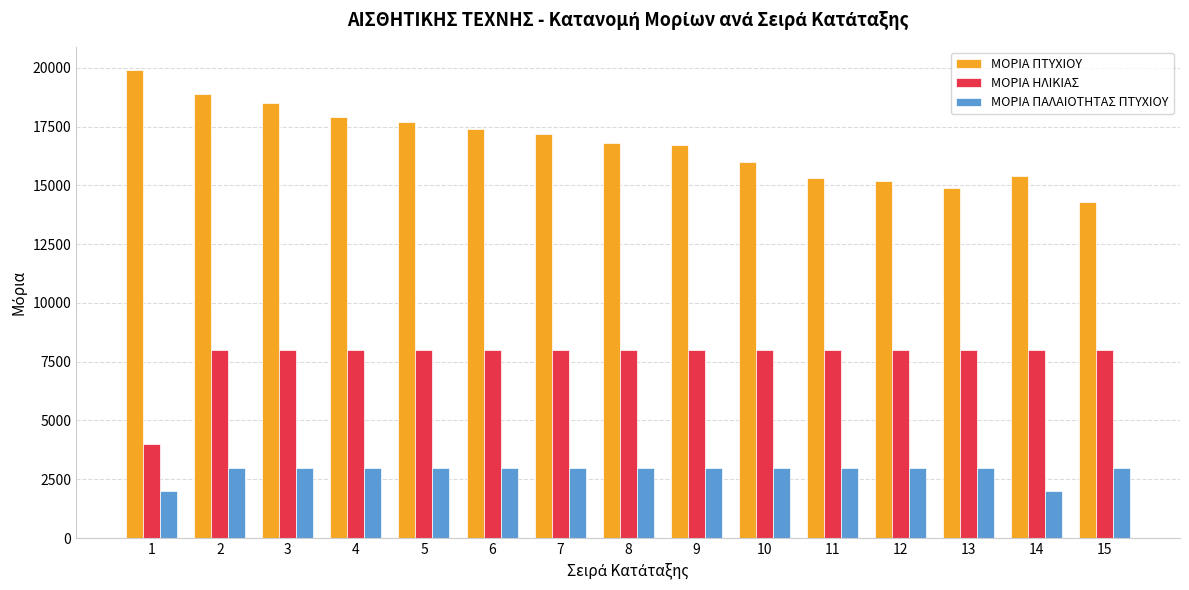

How many data points does each series have?

15